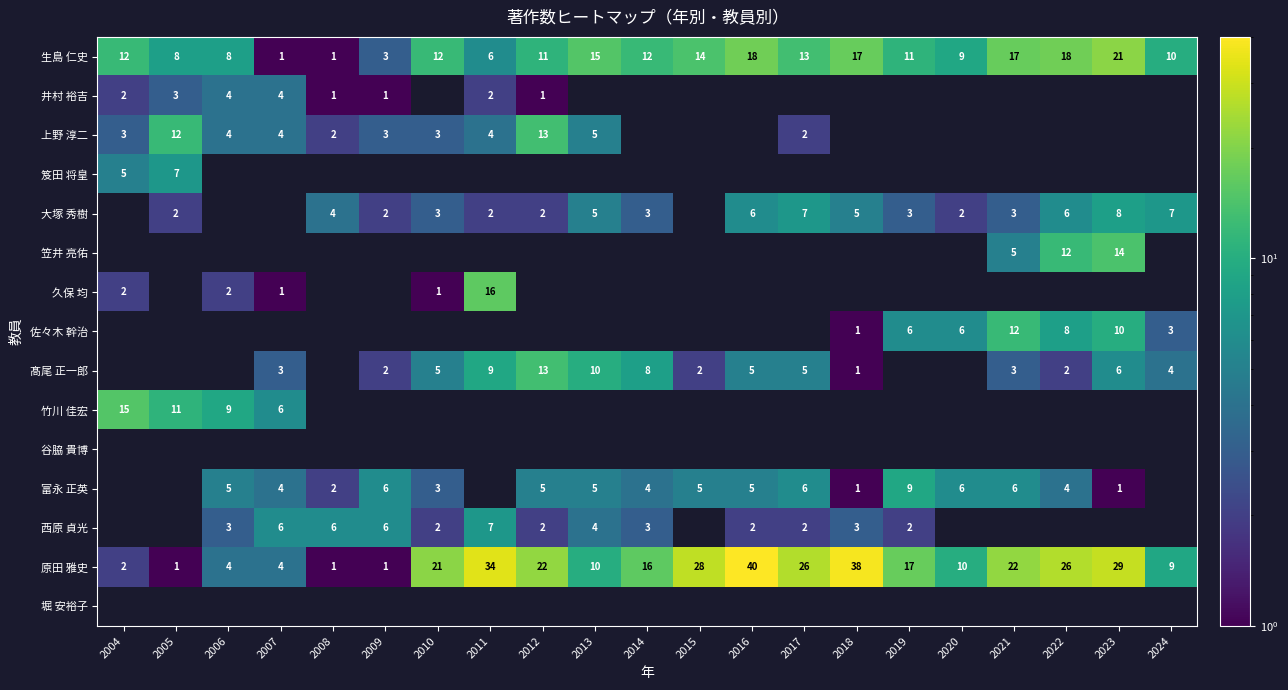

Is it true that 上野 淳二 equals 2 at 2010?

False